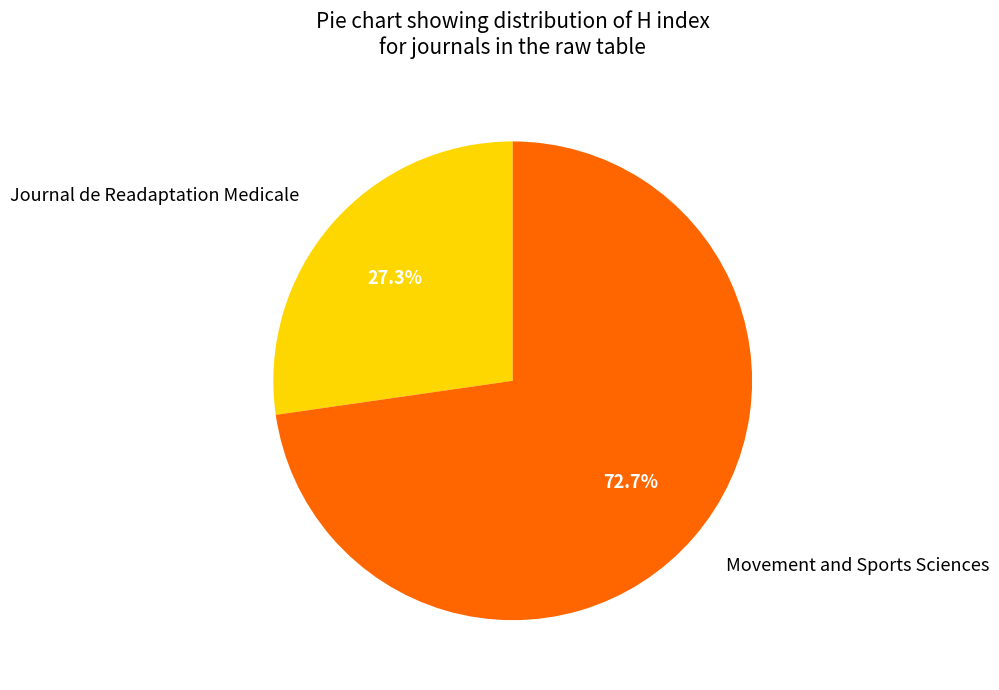

True or false: Movement and Sports Sciences accounts for 73% of the total.

True